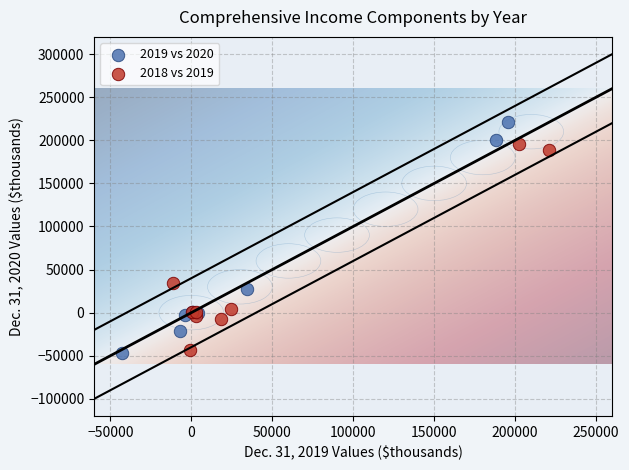

Which series contains the highest Y value?

2019 vs 2020